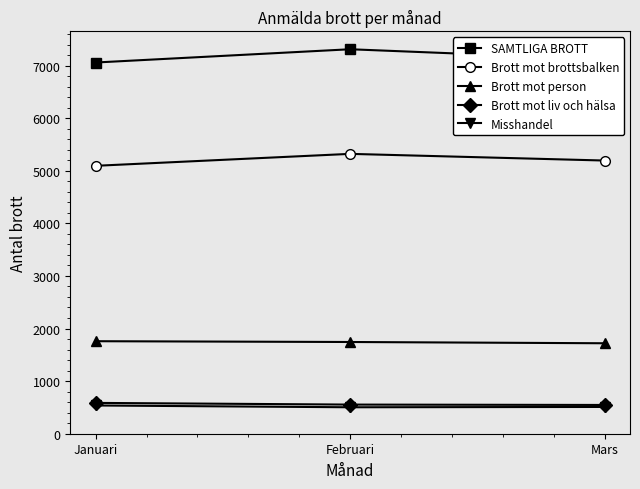

What value does the Brott mot liv och hälsa series have at Februari, to the nearest 10?

550